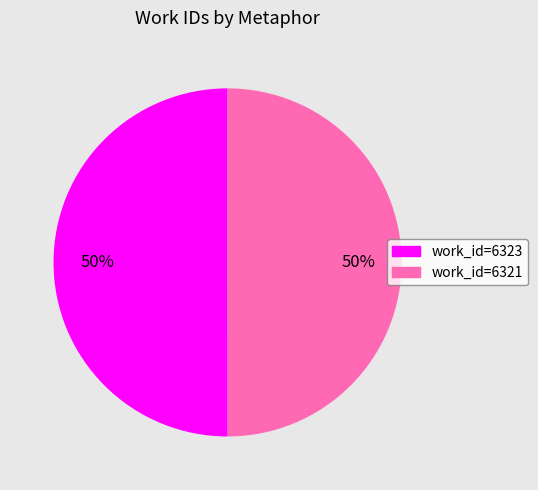

How many slices are in this pie chart?

2